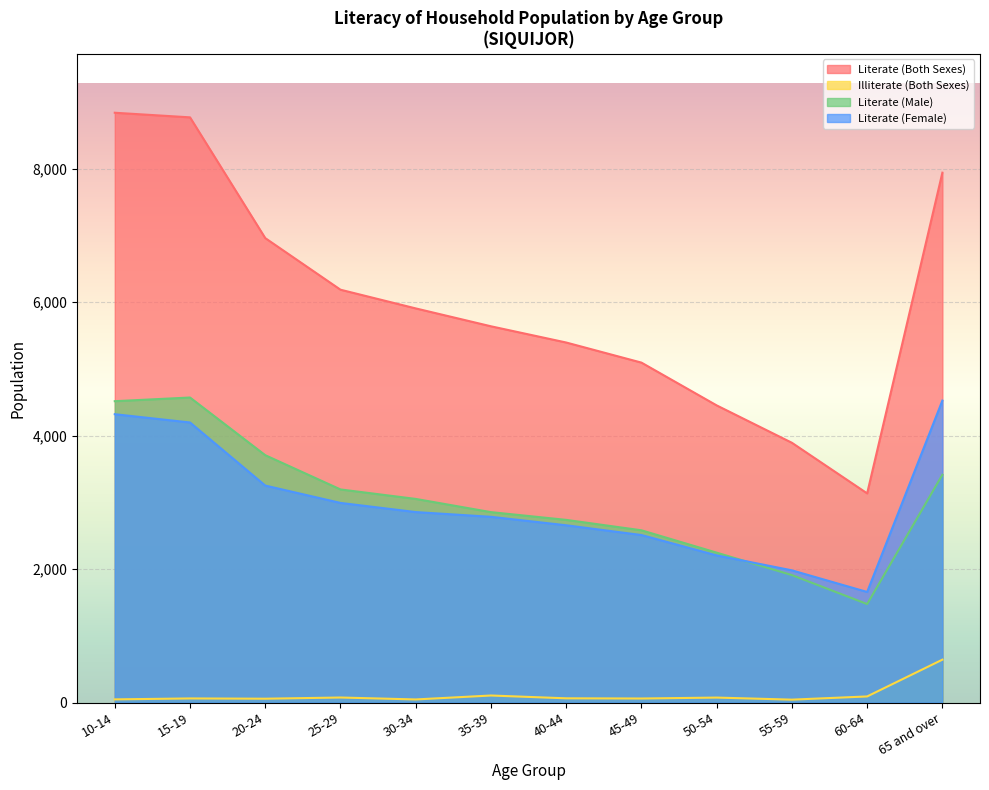

Reading left to right, list all the values displayed in this chart.

Literate (Both Sexes): 10-14=8837	15-19=8768	20-24=6959	25-29=6186	30-34=5906	35-39=5638	40-44=5395	45-49=5094	50-54=4453	55-59=3893	60-64=3135	65 and over=7939
Illiterate (Both Sexes): 10-14=49	15-19=63	20-24=59	25-29=77	30-34=48	35-39=107	40-44=65	45-49=62	50-54=76	55-59=45	60-64=93	65 and over=644
Literate (Male): 10-14=4516	15-19=4571	20-24=3707	25-29=3194	30-34=3052	35-39=2854	40-44=2738	45-49=2582	50-54=2247	55-59=1911	60-64=1477	65 and over=3414
Literate (Female): 10-14=4321	15-19=4197	20-24=3252	25-29=2992	30-34=2855	35-39=2784	40-44=2657	45-49=2511	50-54=2206	55-59=1982	60-64=1658	65 and over=4525